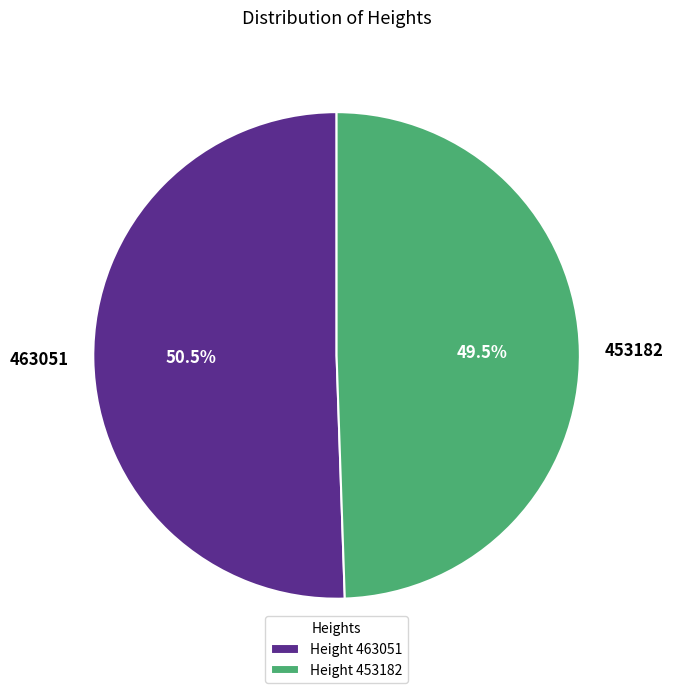

Combined, do 453182 and 463051 account for over 50%?

Yes